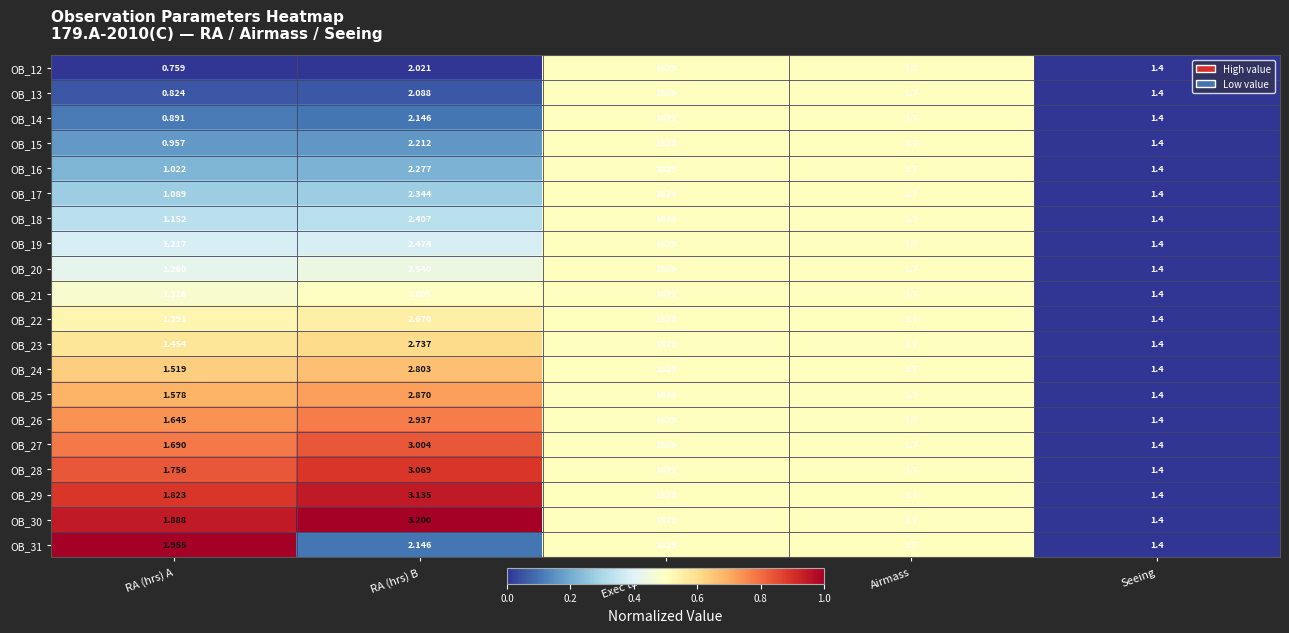

Is the value of OB_25 at RA (hrs) B greater than the value of OB_29 at RA (hrs) B?

No